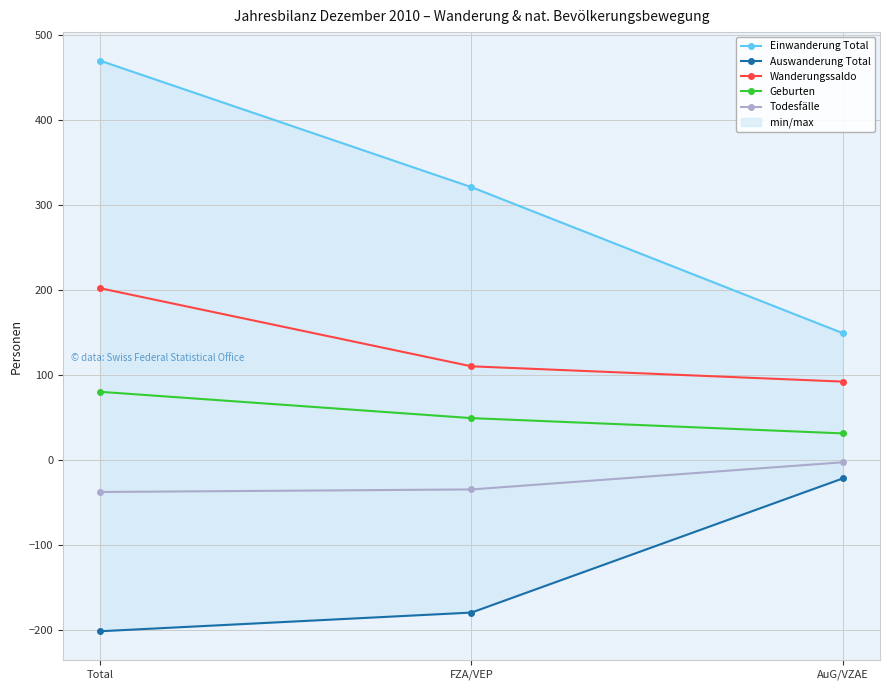

How many values in the Wanderungssaldo series exceed 110?

1